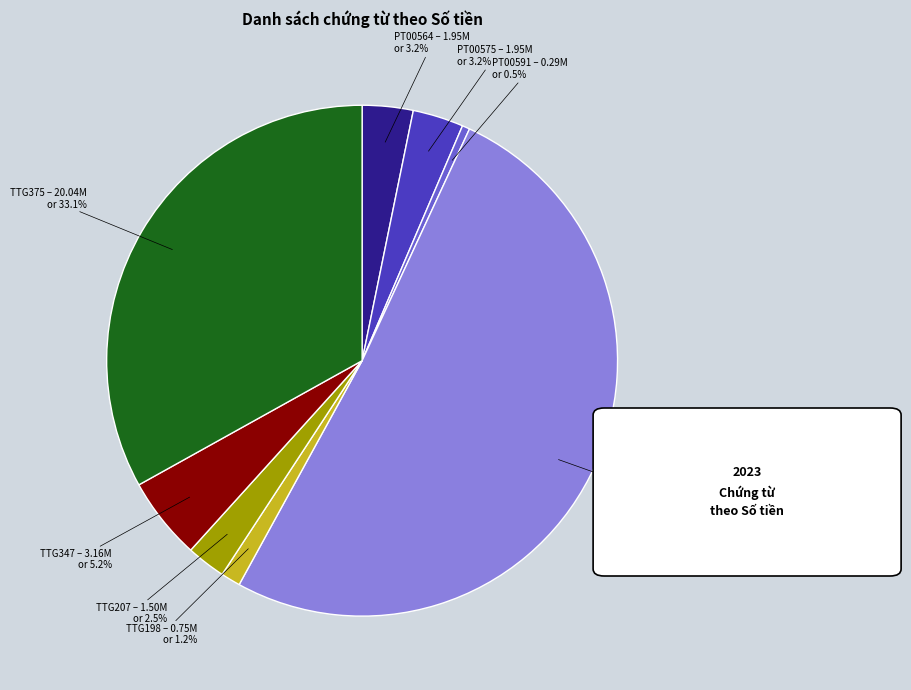

Is there a majority slice in this chart?

Yes